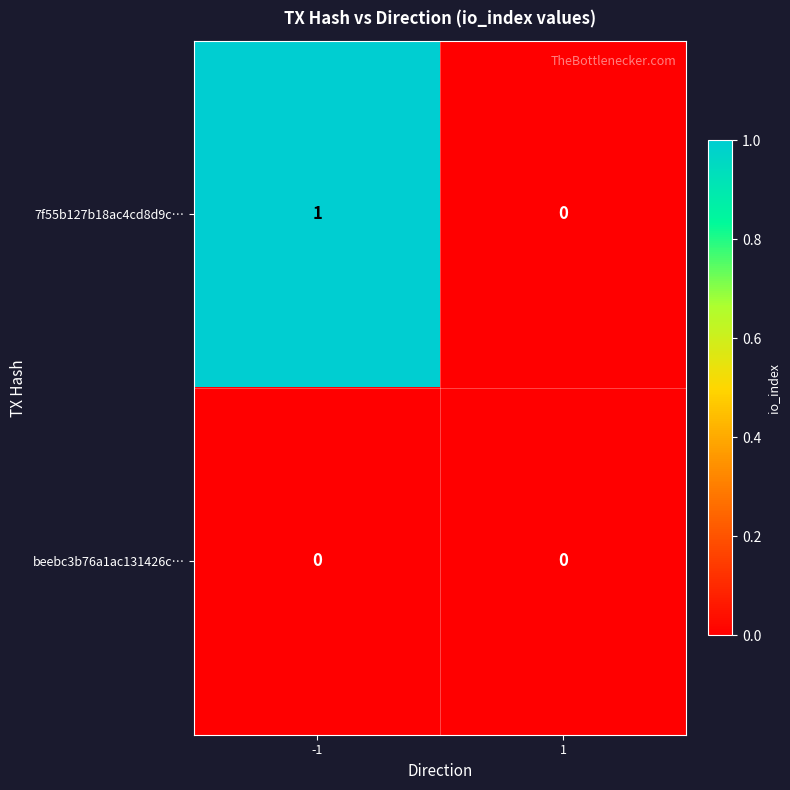

Which series has the largest total across all categories?

7f55b127b18ac4cd8d9c…